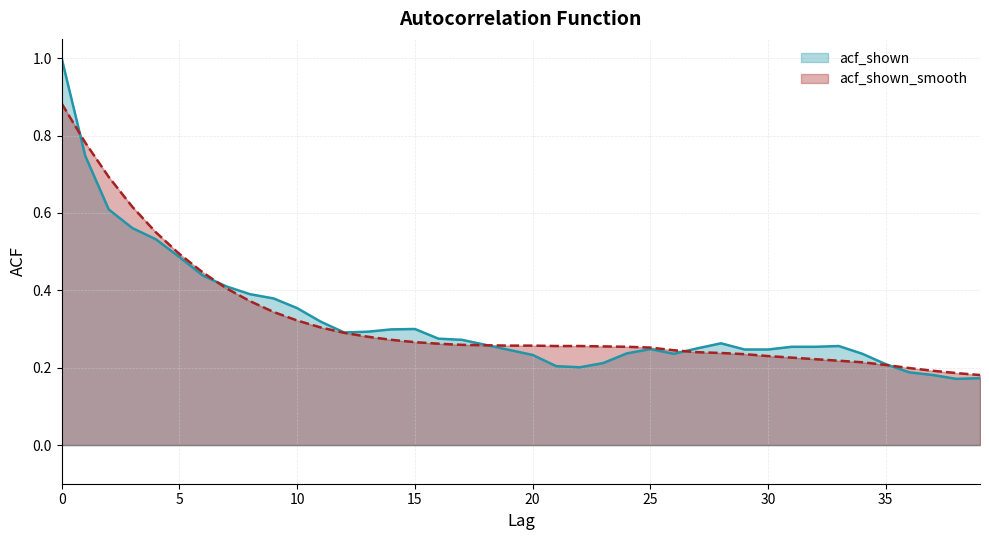

At which category does the chart reach its minimum across all series?

38